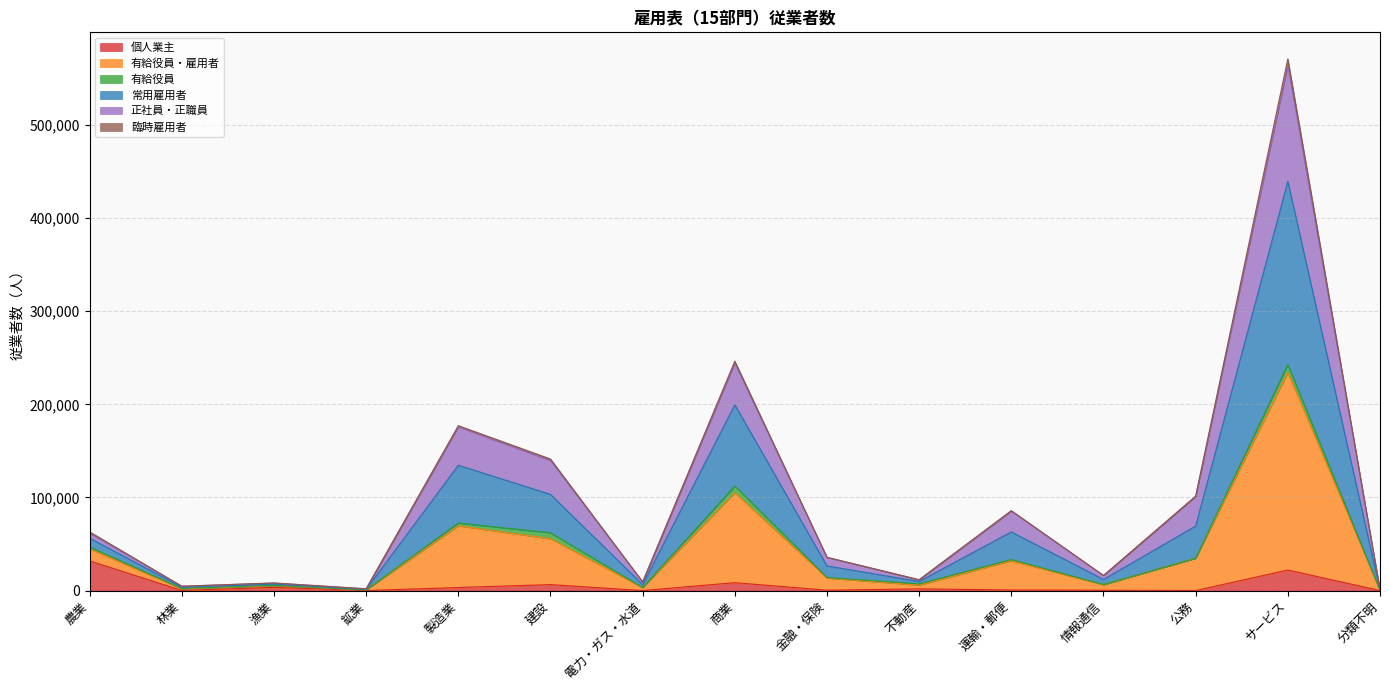

What is the label of the 4th point from the left?

鉱業